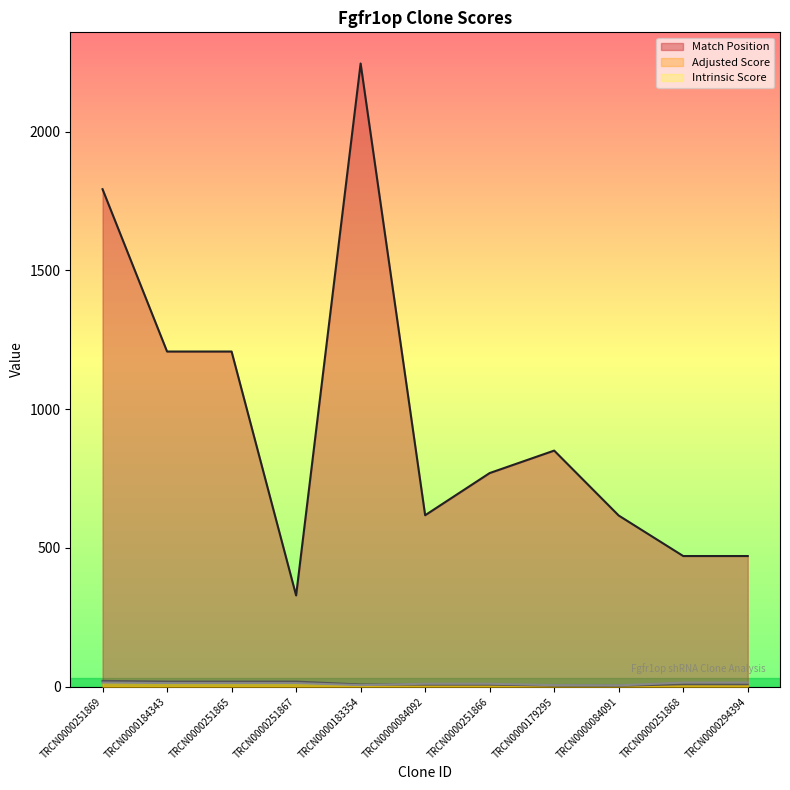

Where does the Adjusted Score series first go above 9?

TRCN0000251869